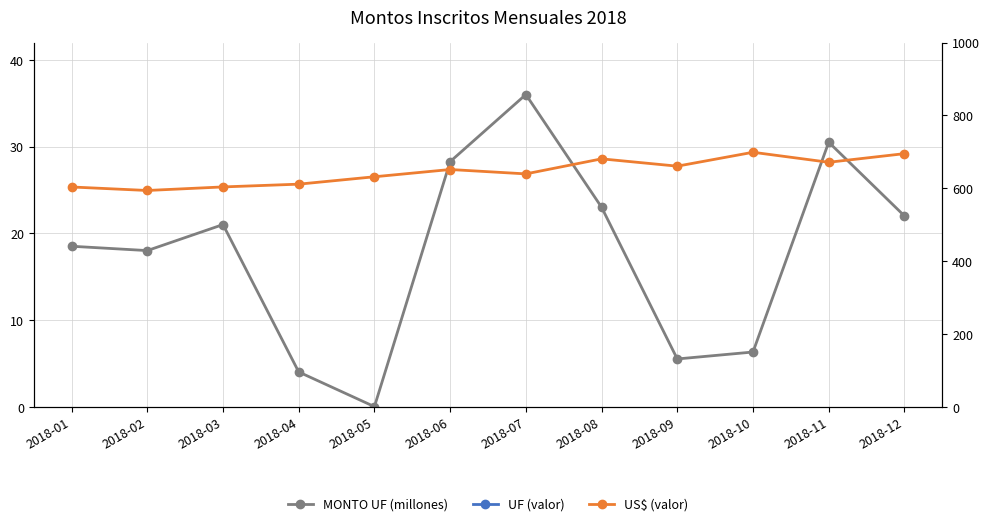

How many categories are shown in the chart?

12